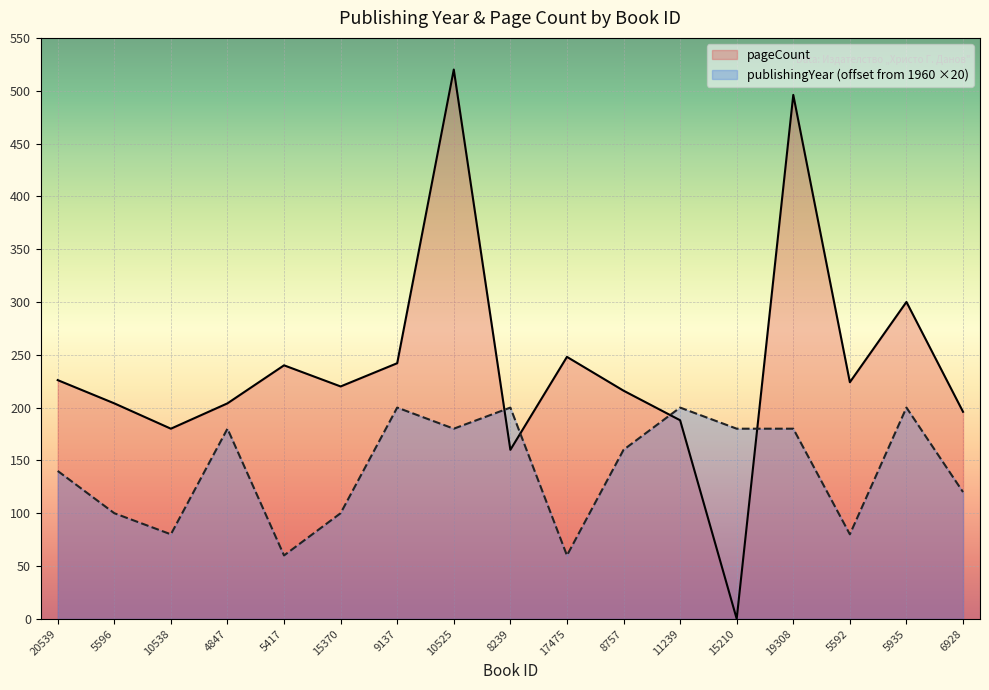

In publishingYear, how many points are lower than both neighbors (excluding endpoints)?

5